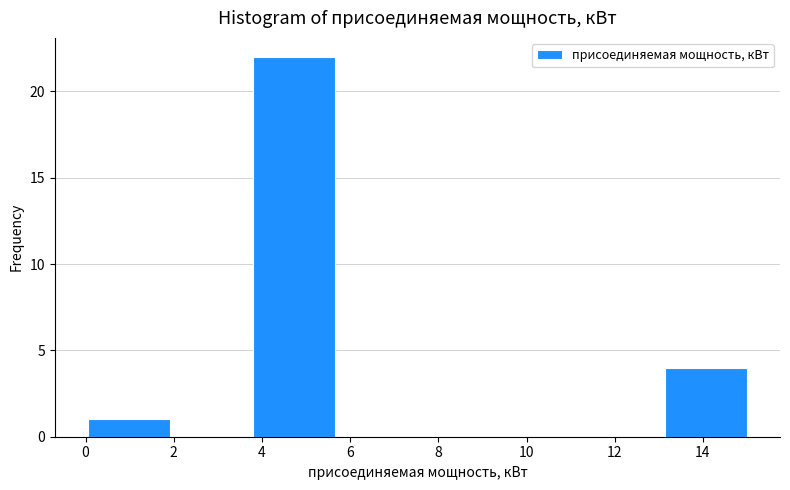

How tall is the bar that spans 3.8 to 5.6 on the x-axis? Neither the bar edges nor the heights are printed on the chart, so give them approximately, as read against the axes.

22